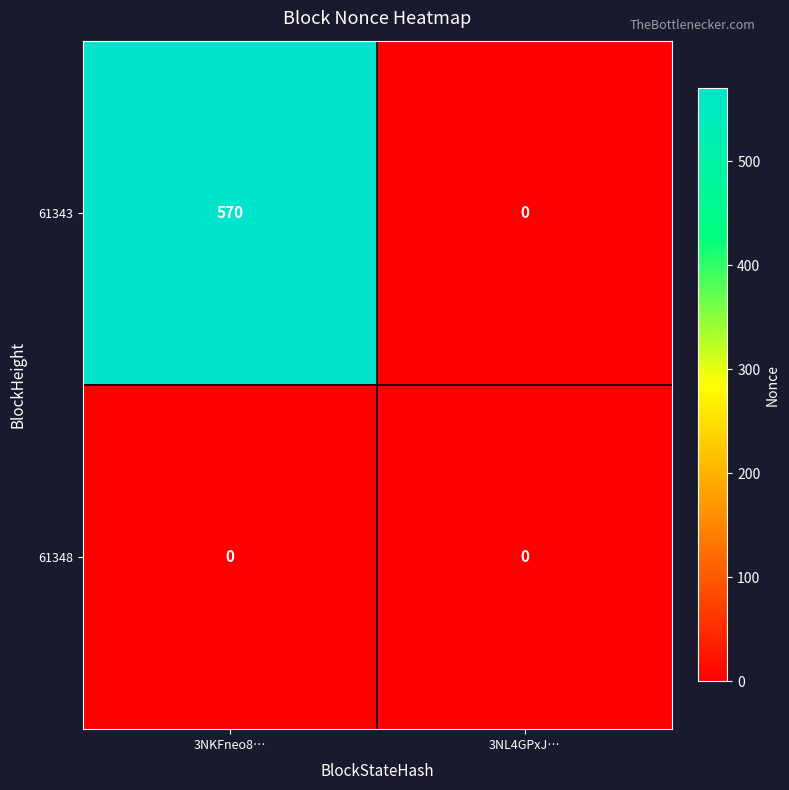

Reading left to right, list all the values displayed in this chart.

61343: 570	0
61348: 0	0